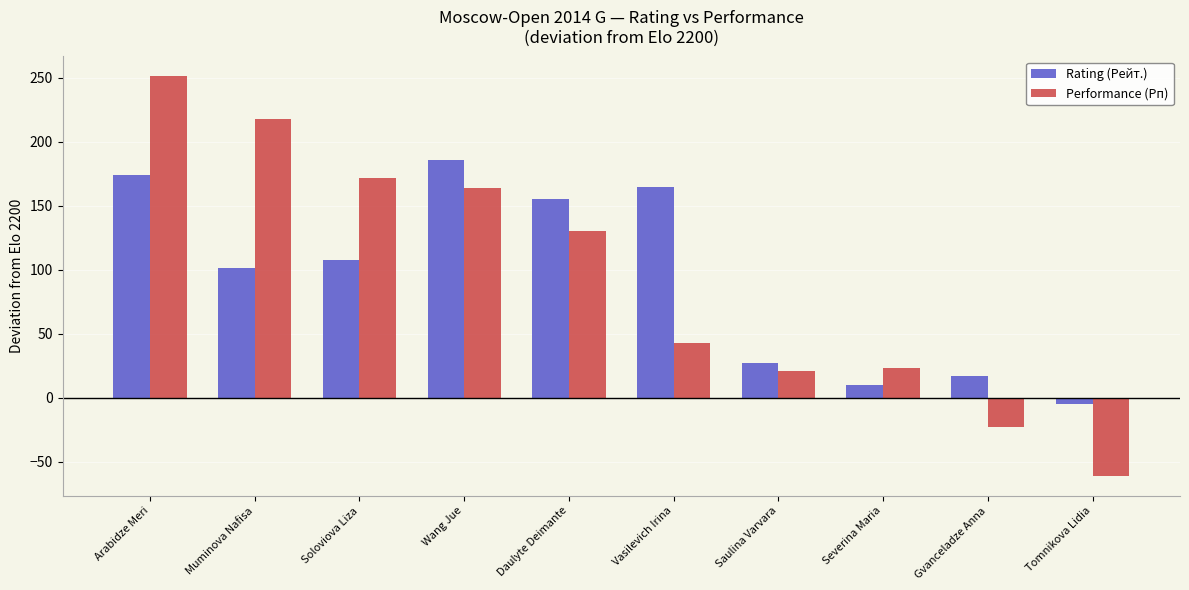

Which category has the highest value across all series?

Arabidze Meri